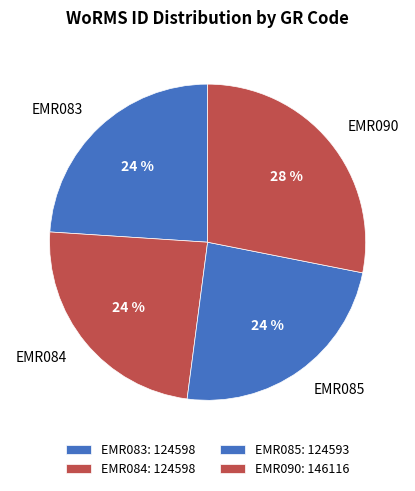

How many segments does this pie chart have?

4